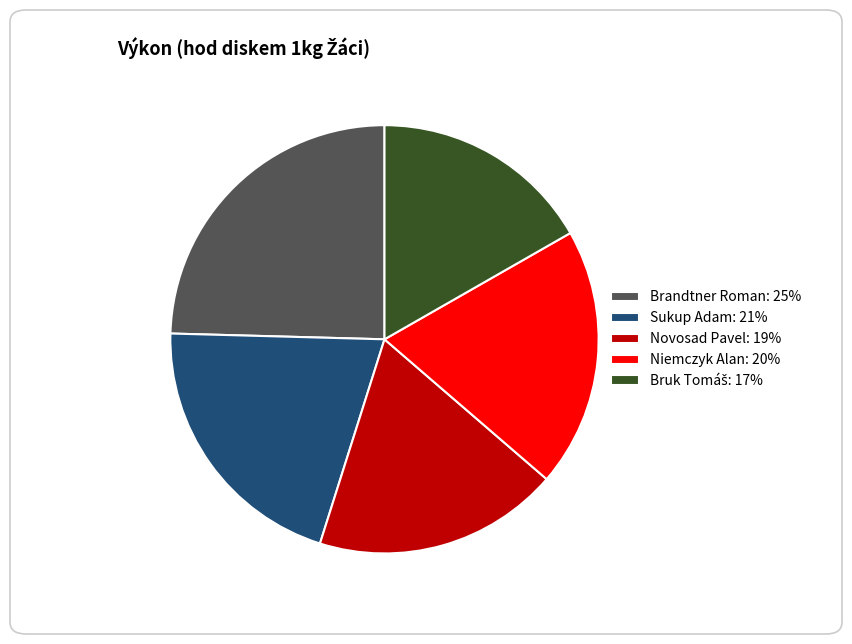

Is it true that Sukup Adam: 21% is 27% of the pie?

False